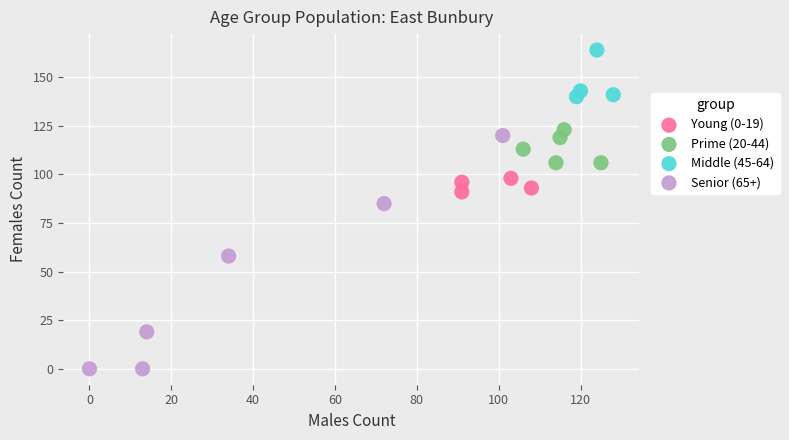

Which series has the largest Y range (max minus min)?

Senior (65+)